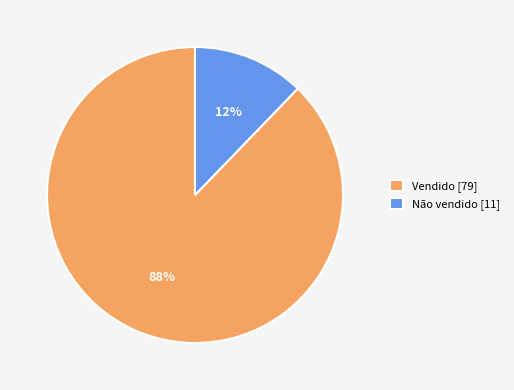

What is the ratio of the value at Não vendido to the value at Vendido?

0.1